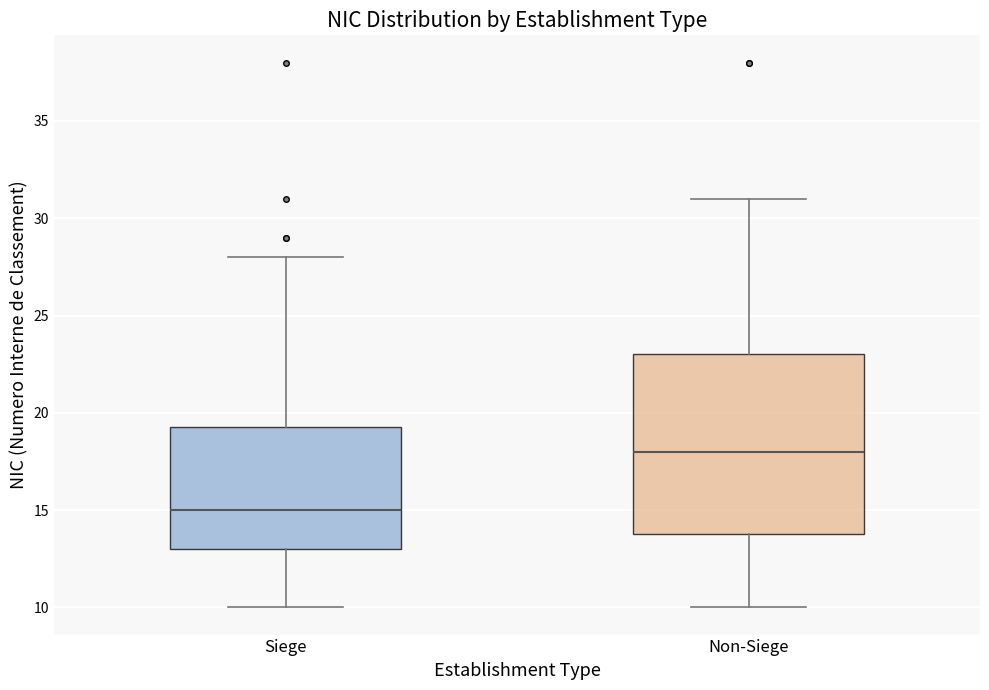

Which box has the lowest median line?

Siege